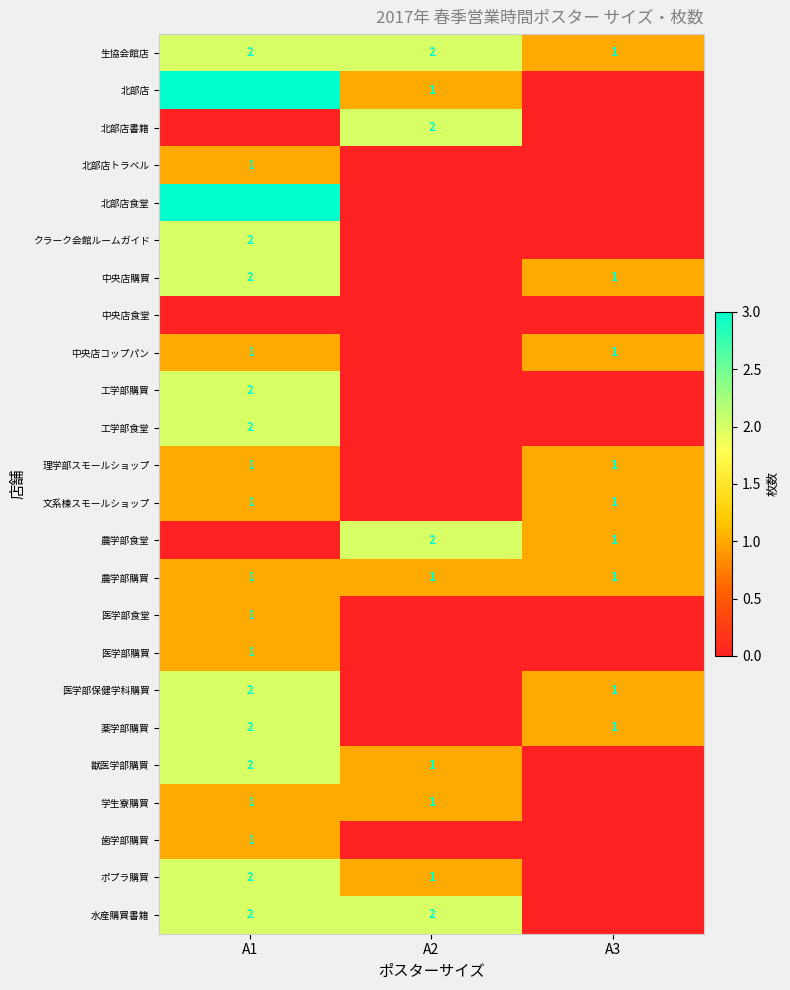

Where is 生協会館店 nearest to the value 1?

A3